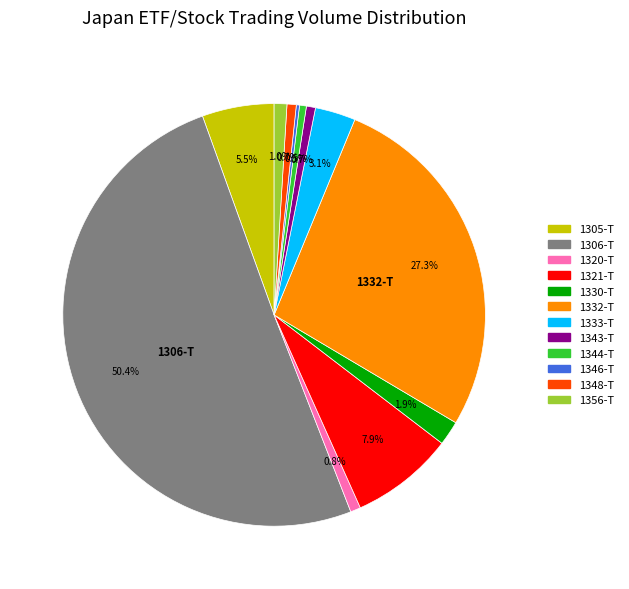

What is the total percentage of 1305-T and 1306-T?

55.9%